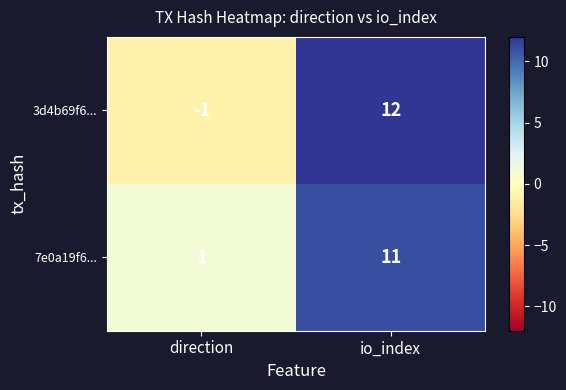

What is the difference between the 7e0a19f6... values at direction and io_index?

10